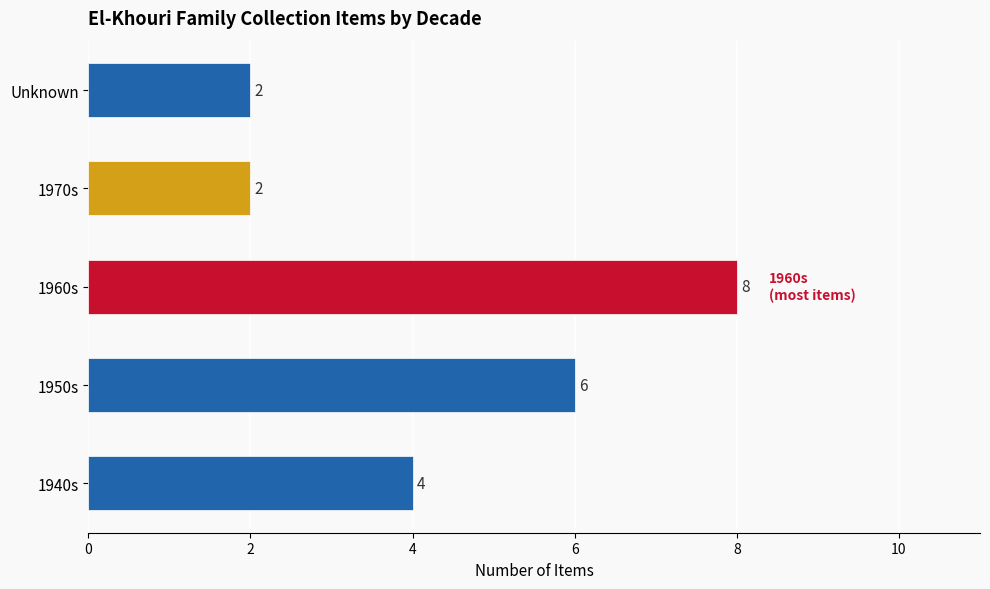

What is the maximum value shown in the chart?

8